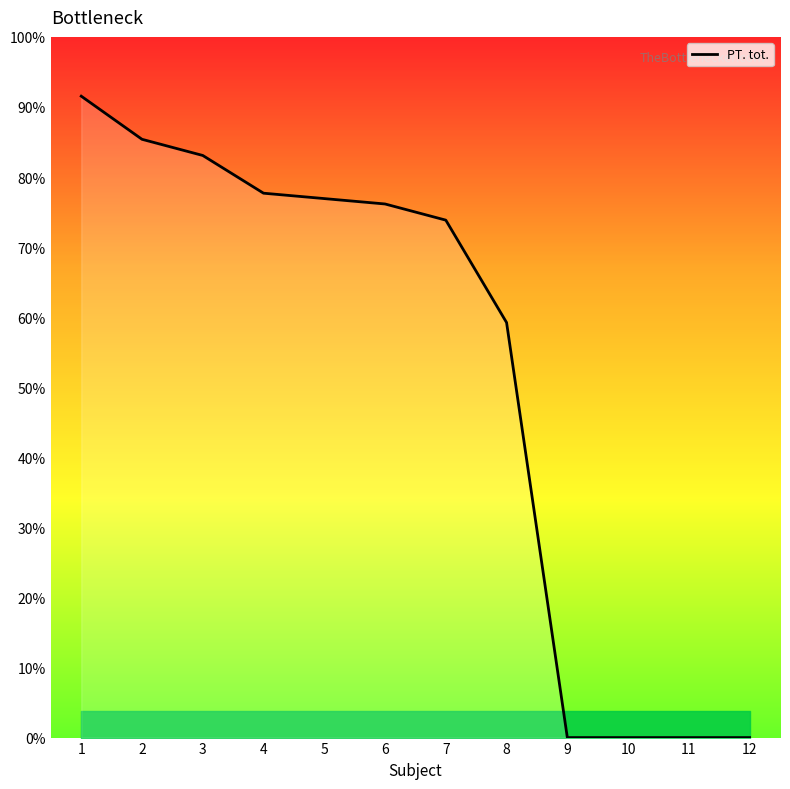

What is the change in value from 5 to 11?

-100